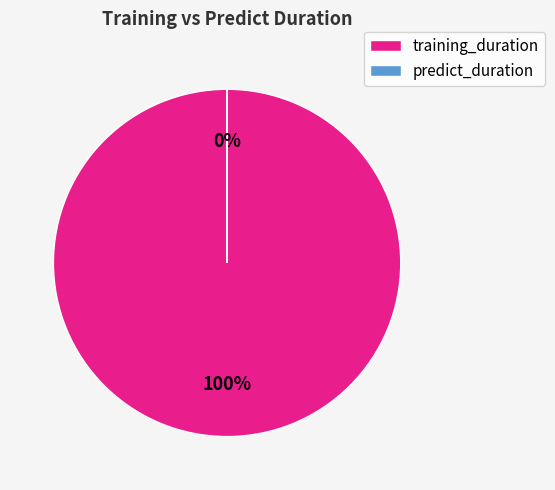

To the nearest percent, what is the difference between the largest and smallest slice percentages?

100%